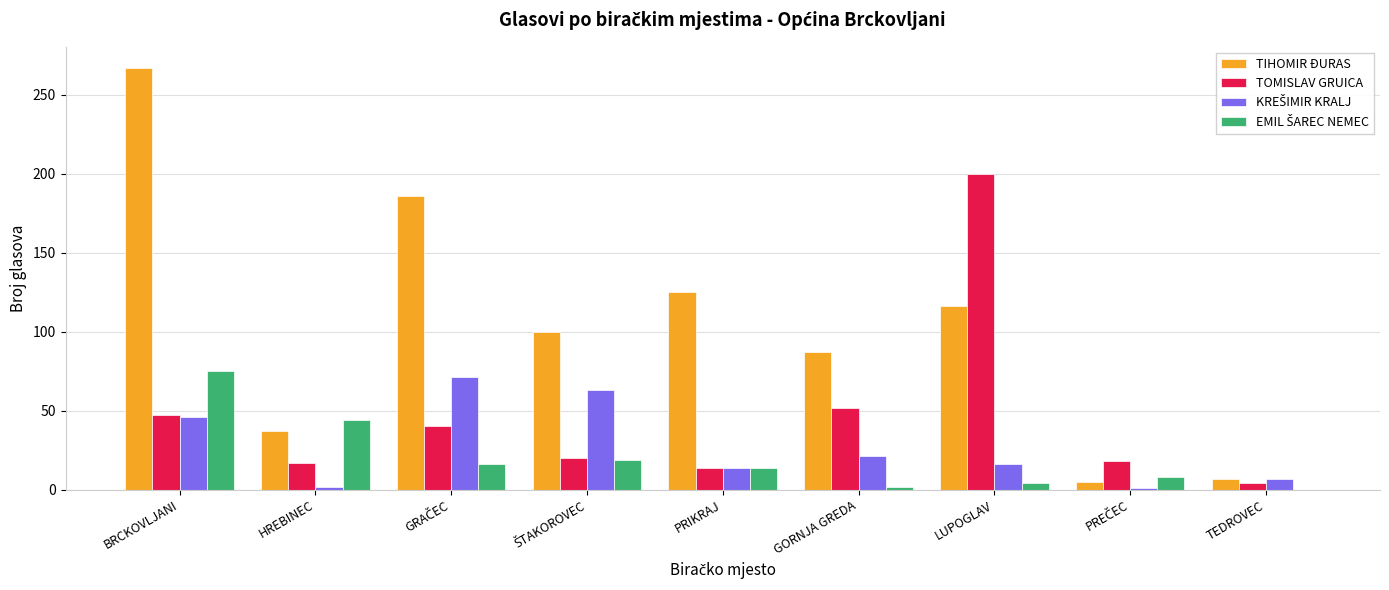

True or false: TIHOMIR ĐURAS has a value of 177 at LUPOGLAV.

False